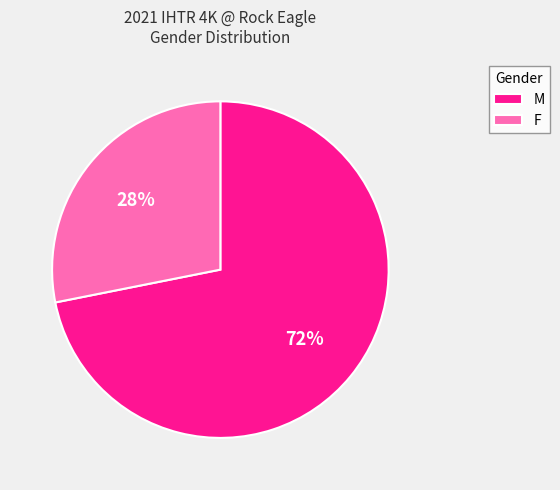

Combined, do F and M account for over 50%?

Yes